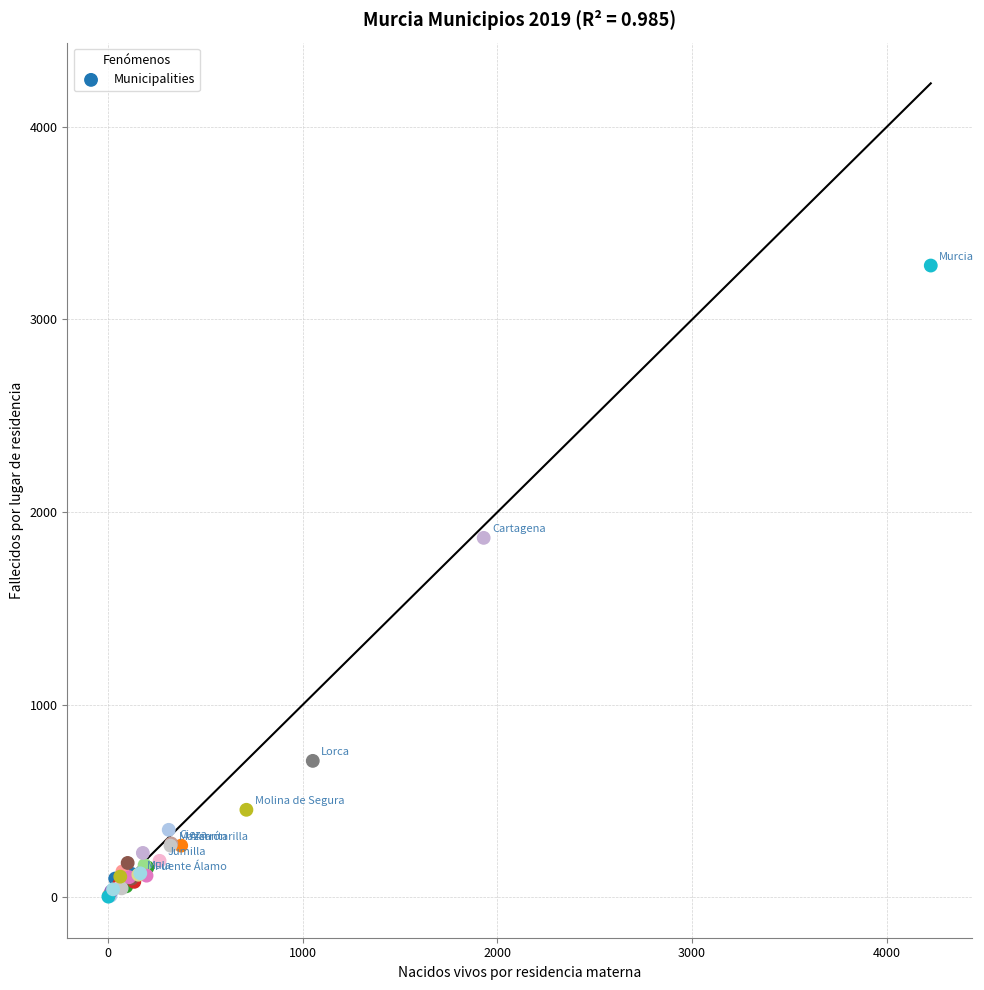

What Y value in the scatter plot is closest to 1641?

1866